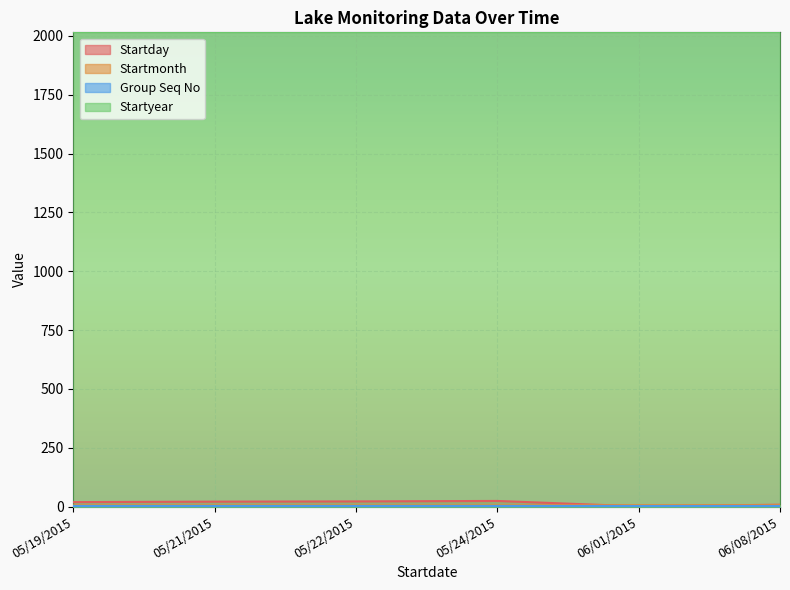

At which category is the sum across all series the highest?

05/24/2015